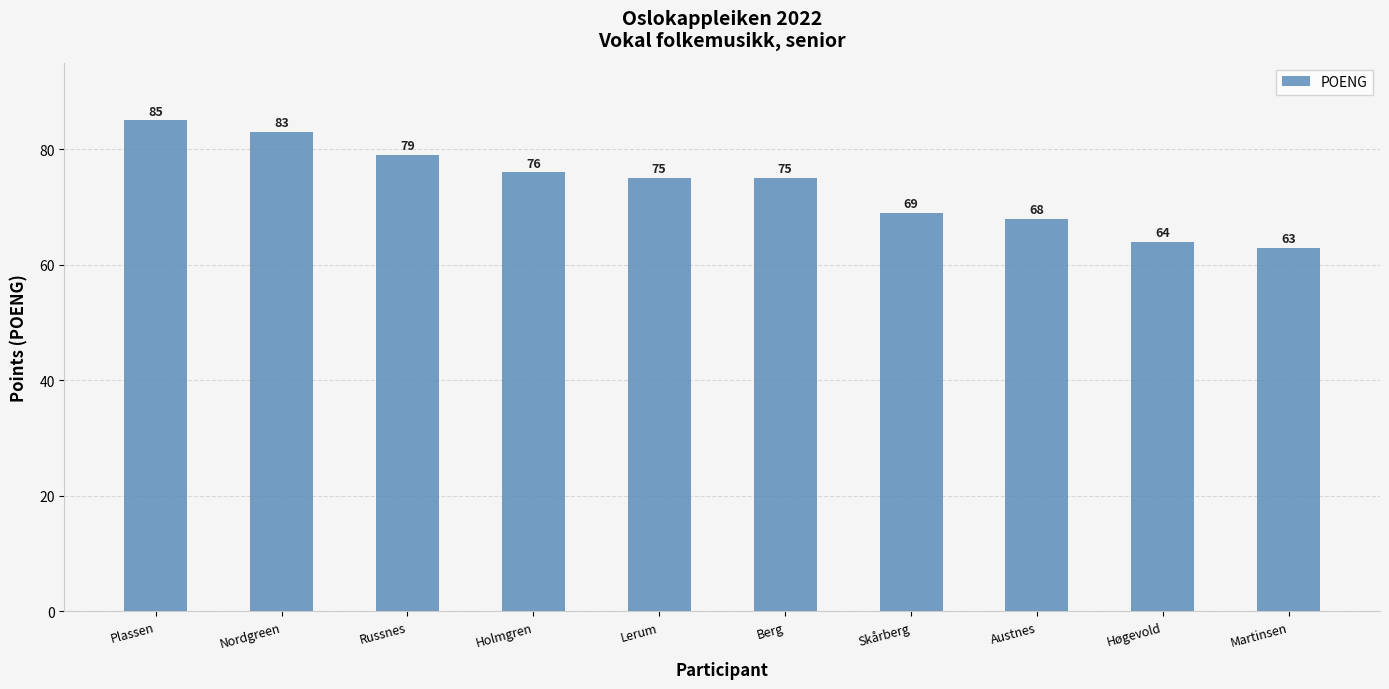

What is the value of the 7th bar from the left?

69